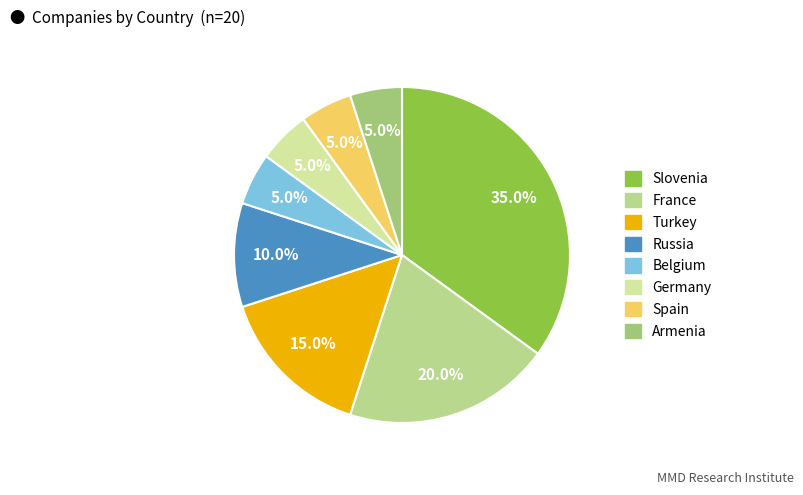

To the nearest percent, what percentage of the pie is Armenia?

5%